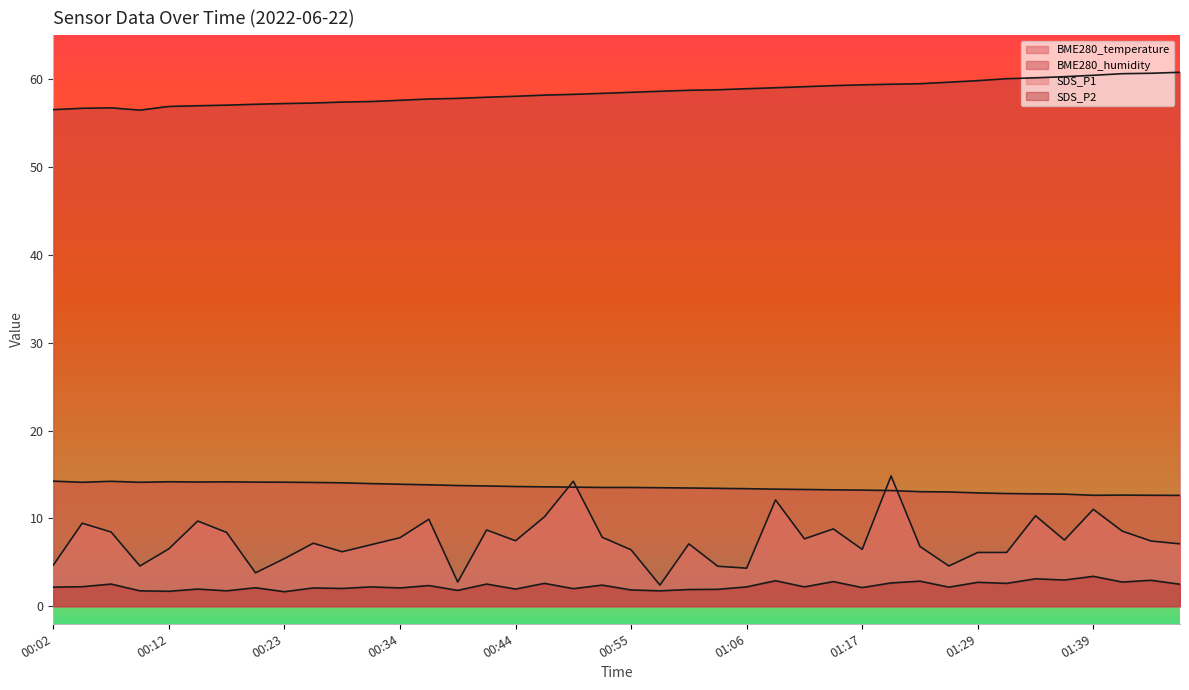

What is the label of the 17th point from the left?

00:44